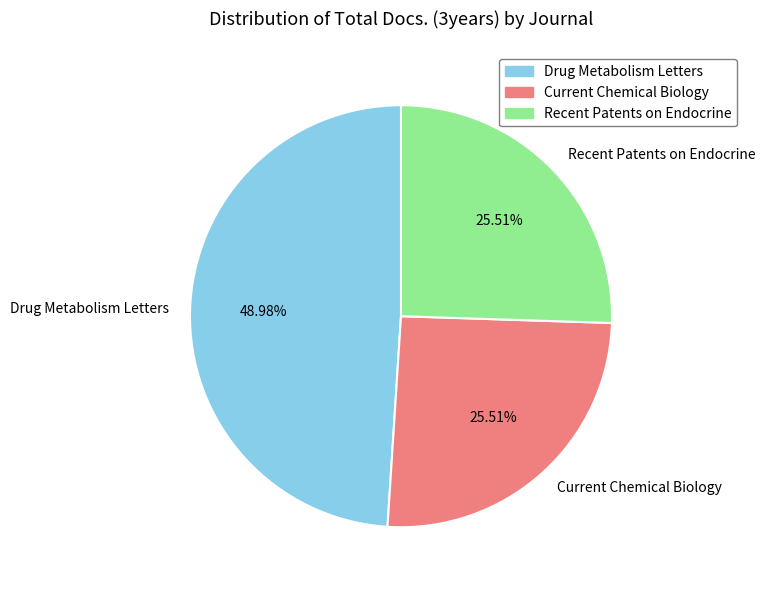

How many segments does this pie chart have?

3